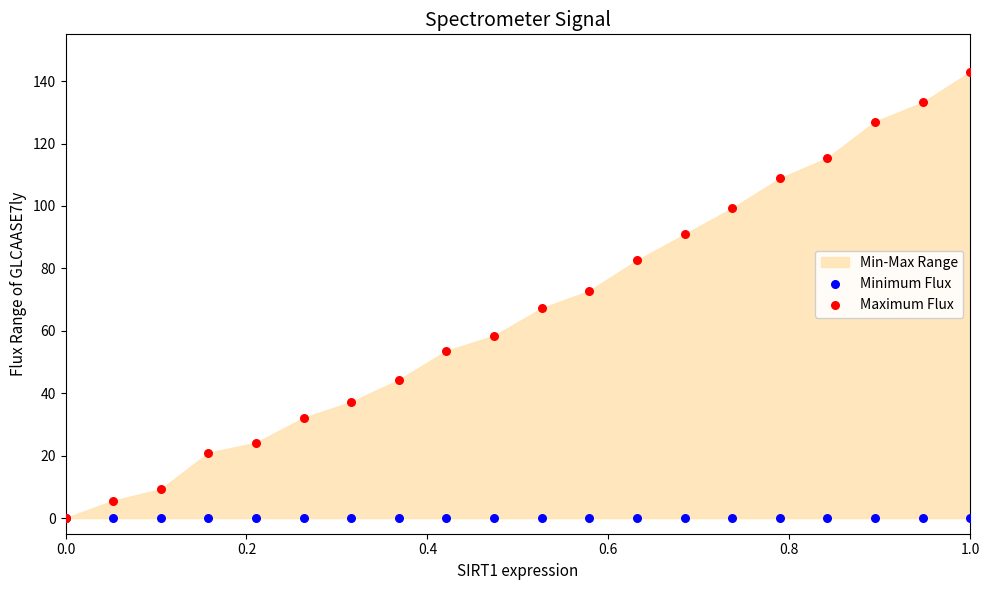

Across all series, what Y value is closest to 71?

72.8